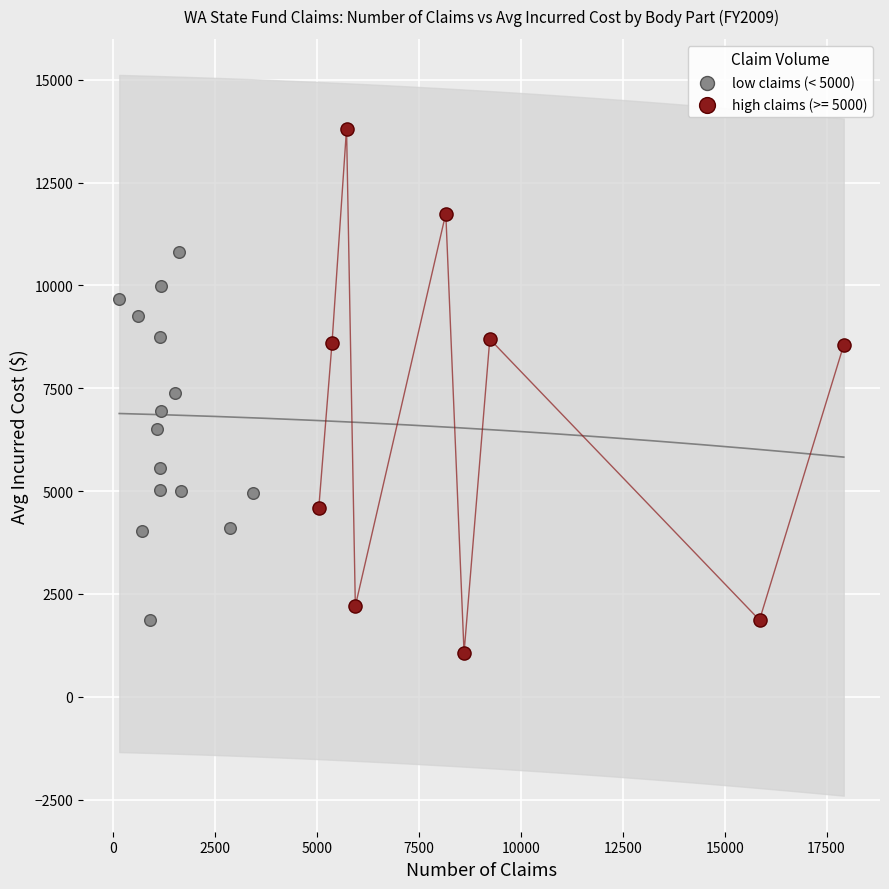

Which series contains the lowest Y value?

high claims (>= 5000)